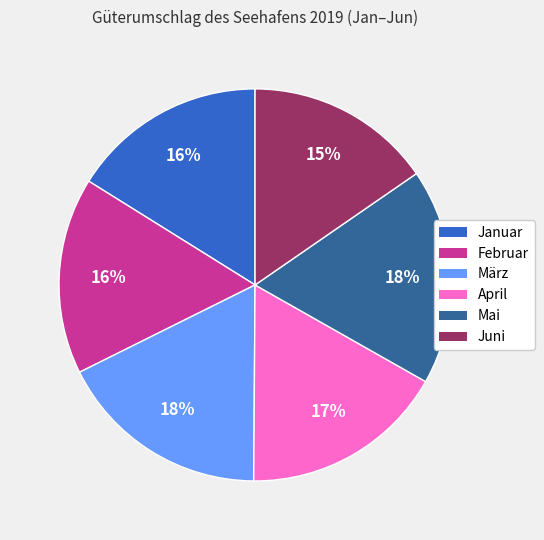

How many slices are in this pie chart?

6